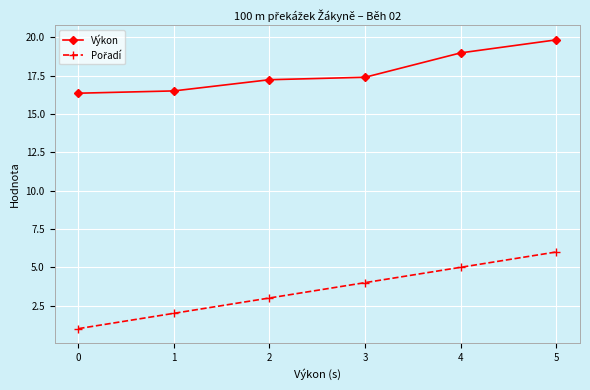

At which label does Výkon first exceed 17?

2